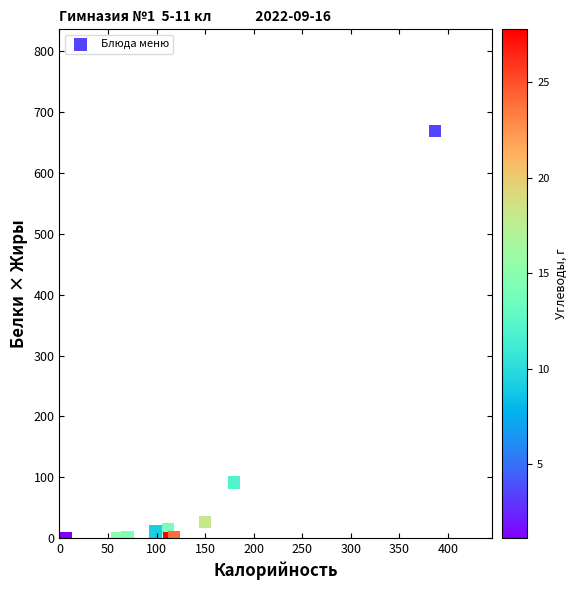

What is the average Y value?

81.4